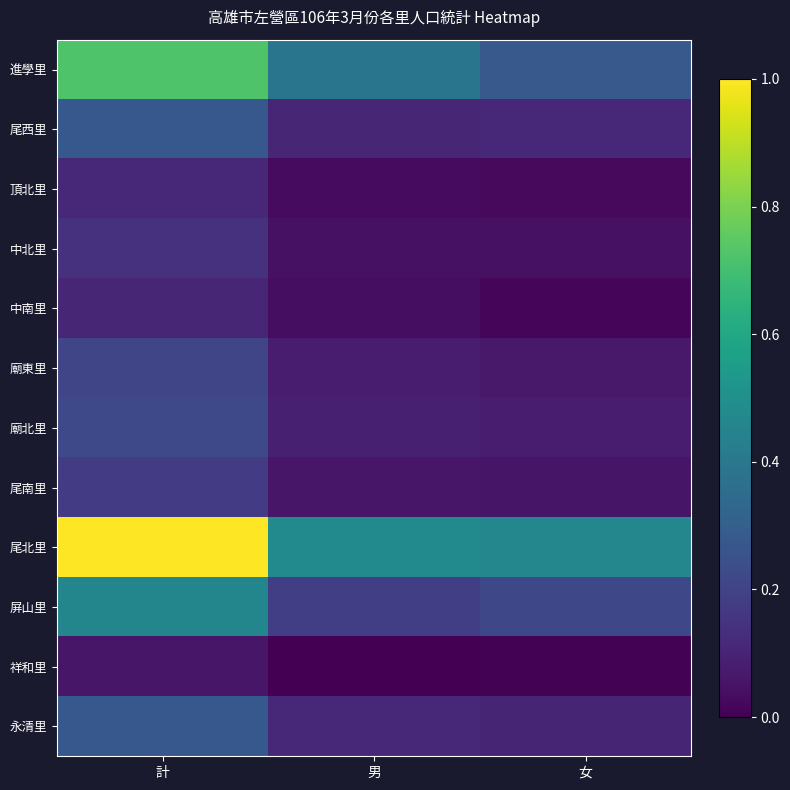

Reading left to right, list all the values displayed in this chart.

進學里: 計=0.7	男=0.4	女=0.3
尾西里: 計=0.3	男=0.1	女=0.1
頂北里: 計=0.1	男=0.0	女=0.0
中北里: 計=0.1	男=0.0	女=0.0
中南里: 計=0.1	男=0.0	女=0.0
廟東里: 計=0.2	男=0.1	女=0.1
廟北里: 計=0.2	男=0.1	女=0.1
尾南里: 計=0.2	男=0.1	女=0.1
尾北里: 計=1.0	男=0.5	女=0.5
屏山里: 計=0.5	男=0.2	女=0.2
祥和里: 計=0.1	男=0.0	女=0.0
永清里: 計=0.3	男=0.1	女=0.1